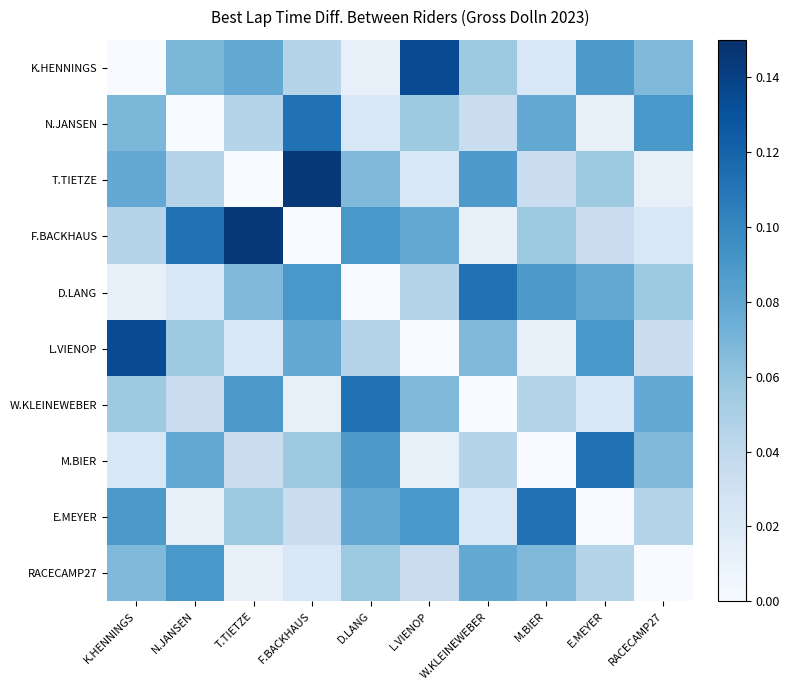

Reading left to right, what are all the values shown in this chart?

K.HENNINGS: K.HENNINGS=0.0	N.JANSEN=0.1	T.TIETZE=0.1	F.BACKHAUS=0.0	D.LANG=0.0	L.VIENOP=0.1	W.KLEINEWEBER=0.1	M.BIER=0.0	E.MEYER=0.1	RACECAMP27=0.1
N.JANSEN: K.HENNINGS=0.1	N.JANSEN=0.0	T.TIETZE=0.0	F.BACKHAUS=0.1	D.LANG=0.0	L.VIENOP=0.1	W.KLEINEWEBER=0.0	M.BIER=0.1	E.MEYER=0.0	RACECAMP27=0.1
T.TIETZE: K.HENNINGS=0.1	N.JANSEN=0.0	T.TIETZE=0.0	F.BACKHAUS=0.1	D.LANG=0.1	L.VIENOP=0.0	W.KLEINEWEBER=0.1	M.BIER=0.0	E.MEYER=0.1	RACECAMP27=0.0
F.BACKHAUS: K.HENNINGS=0.0	N.JANSEN=0.1	T.TIETZE=0.1	F.BACKHAUS=0.0	D.LANG=0.1	L.VIENOP=0.1	W.KLEINEWEBER=0.0	M.BIER=0.1	E.MEYER=0.0	RACECAMP27=0.0
D.LANG: K.HENNINGS=0.0	N.JANSEN=0.0	T.TIETZE=0.1	F.BACKHAUS=0.1	D.LANG=0.0	L.VIENOP=0.0	W.KLEINEWEBER=0.1	M.BIER=0.1	E.MEYER=0.1	RACECAMP27=0.1
L.VIENOP: K.HENNINGS=0.1	N.JANSEN=0.1	T.TIETZE=0.0	F.BACKHAUS=0.1	D.LANG=0.0	L.VIENOP=0.0	W.KLEINEWEBER=0.1	M.BIER=0.0	E.MEYER=0.1	RACECAMP27=0.0
W.KLEINEWEBER: K.HENNINGS=0.1	N.JANSEN=0.0	T.TIETZE=0.1	F.BACKHAUS=0.0	D.LANG=0.1	L.VIENOP=0.1	W.KLEINEWEBER=0.0	M.BIER=0.0	E.MEYER=0.0	RACECAMP27=0.1
M.BIER: K.HENNINGS=0.0	N.JANSEN=0.1	T.TIETZE=0.0	F.BACKHAUS=0.1	D.LANG=0.1	L.VIENOP=0.0	W.KLEINEWEBER=0.0	M.BIER=0.0	E.MEYER=0.1	RACECAMP27=0.1
E.MEYER: K.HENNINGS=0.1	N.JANSEN=0.0	T.TIETZE=0.1	F.BACKHAUS=0.0	D.LANG=0.1	L.VIENOP=0.1	W.KLEINEWEBER=0.0	M.BIER=0.1	E.MEYER=0.0	RACECAMP27=0.0
RACECAMP27: K.HENNINGS=0.1	N.JANSEN=0.1	T.TIETZE=0.0	F.BACKHAUS=0.0	D.LANG=0.1	L.VIENOP=0.0	W.KLEINEWEBER=0.1	M.BIER=0.1	E.MEYER=0.0	RACECAMP27=0.0